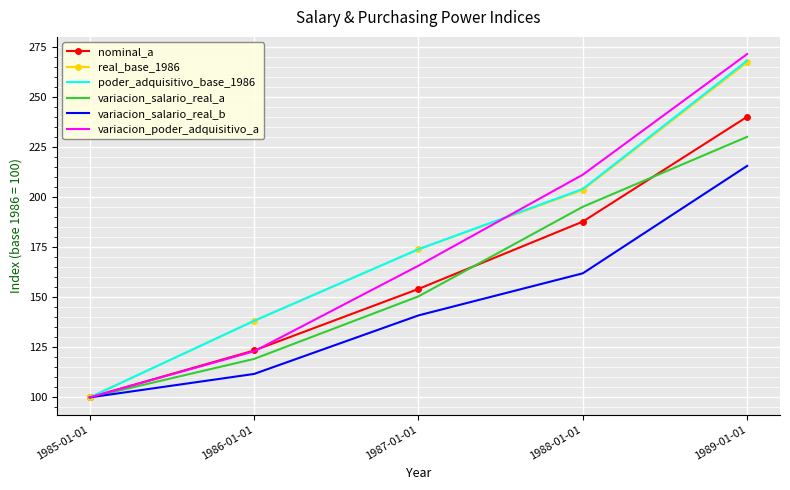

What is the approximate value of real_base_1986 at 1988-01-01?

203.5